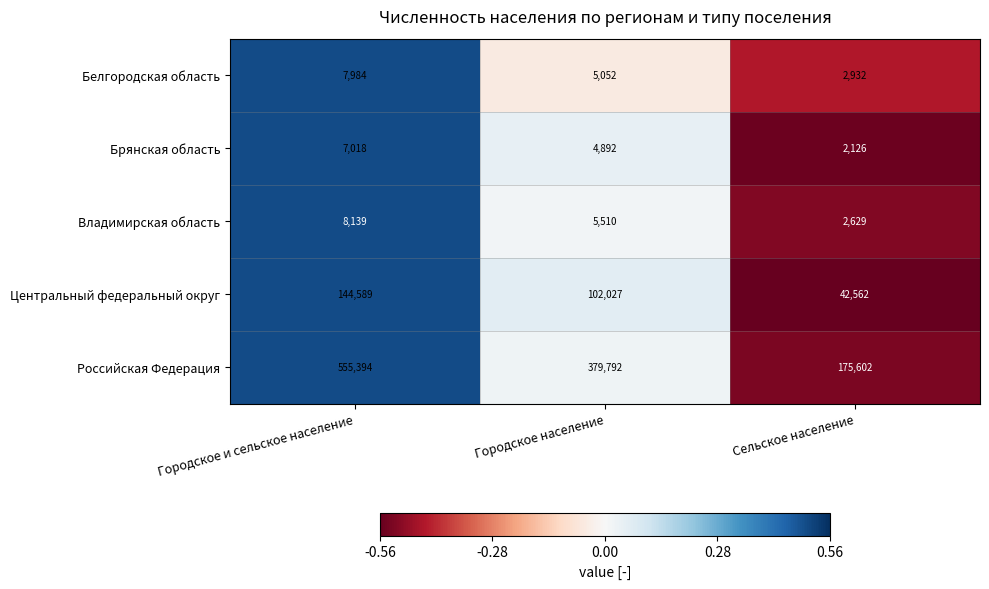

The Российская Федерация series shows 555394 at Городское и сельское население. True or false?

True